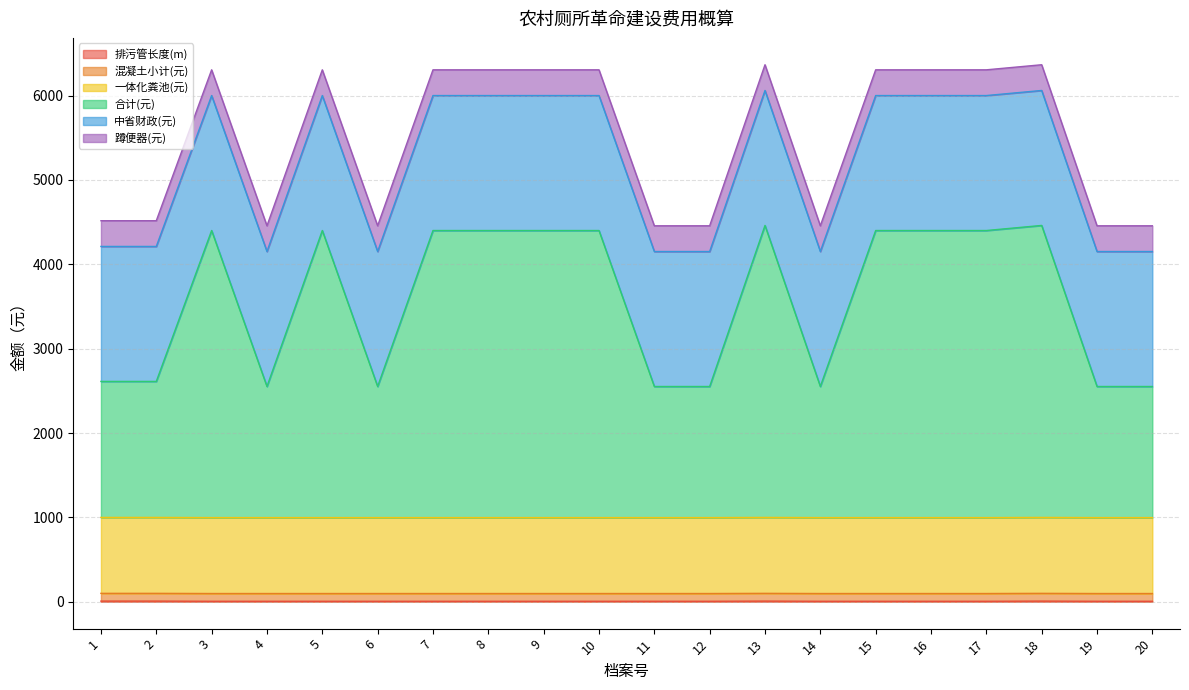

At which category is the sum across all series the highest?

13